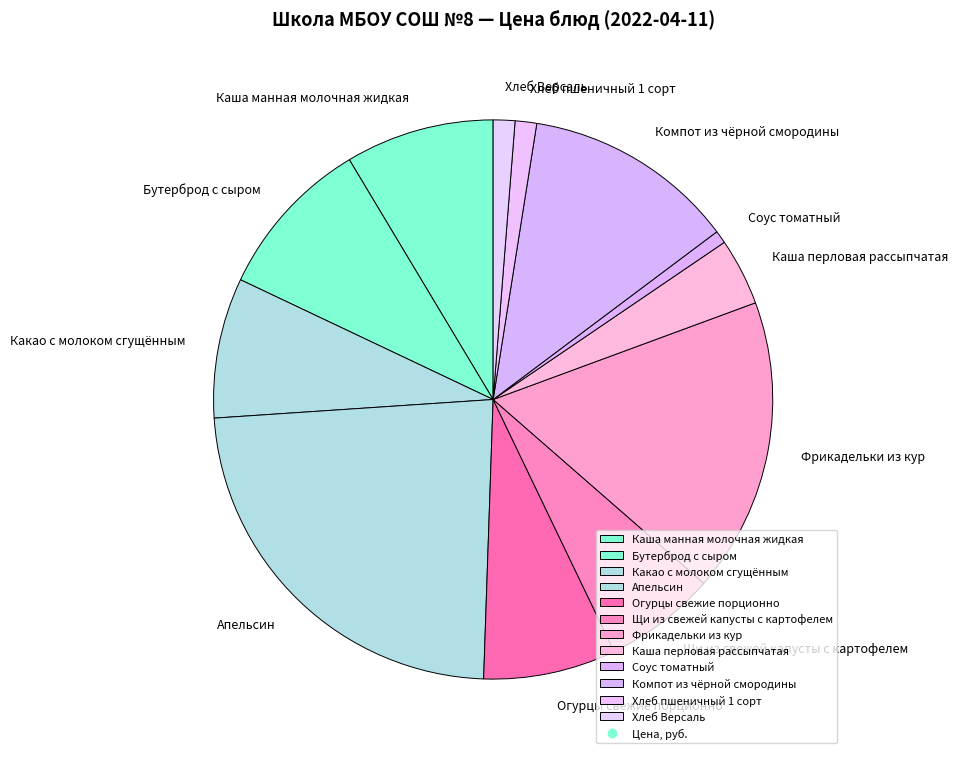

Combined, do Хлеб Версаль and Соус томатный account for over 50%?

No